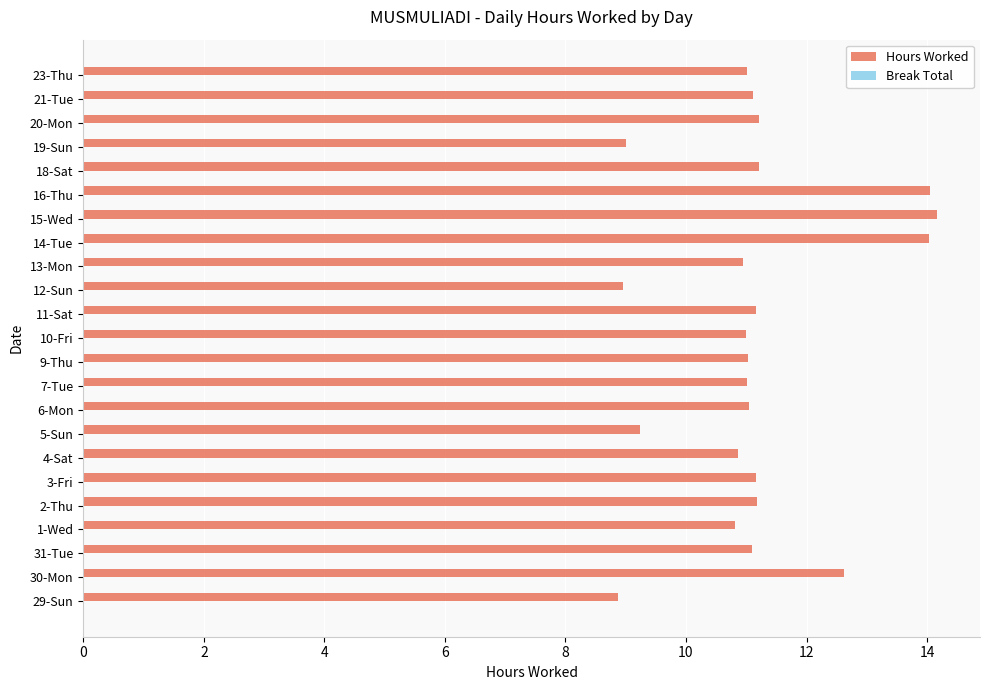

What is the maximum value shown in the chart?

14.2